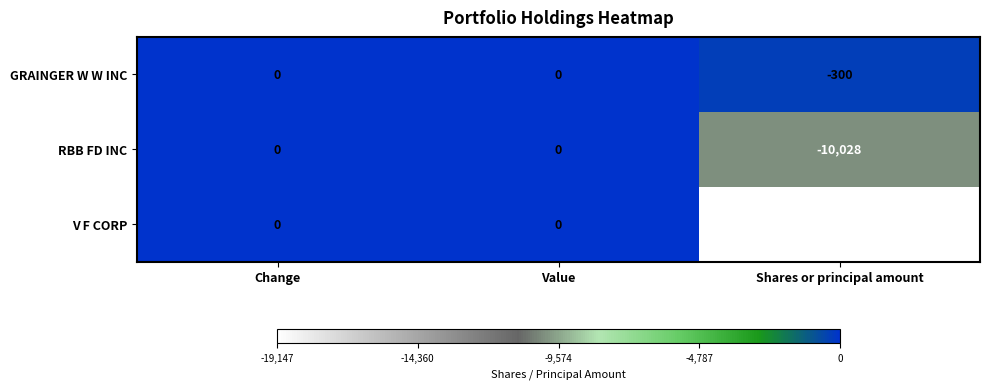

At Shares or principal amount, list the series in order from smallest to largest.

V F CORP, RBB FD INC, GRAINGER W W INC